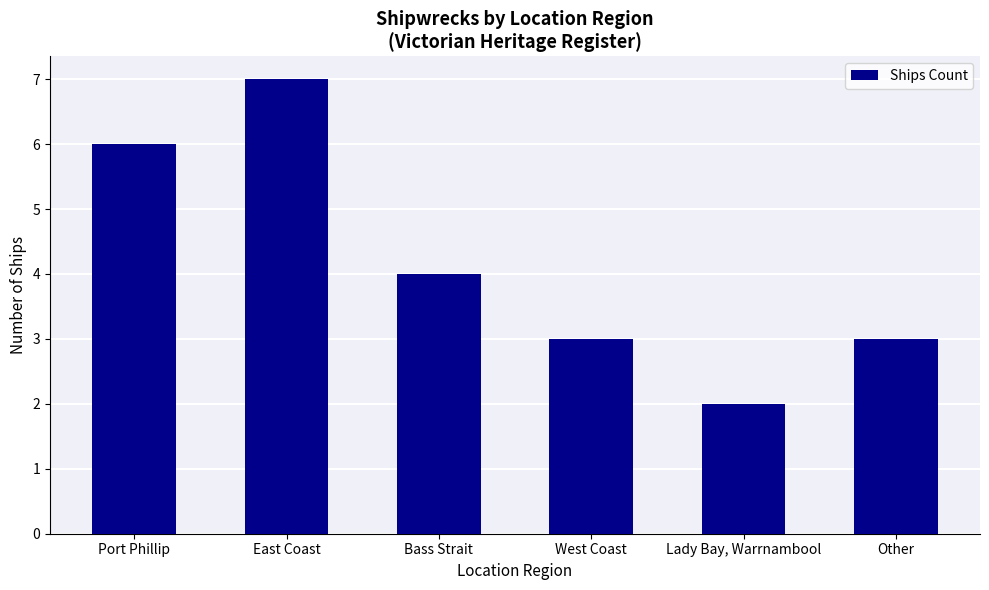

What is the value of the 1st bar from the left?

6